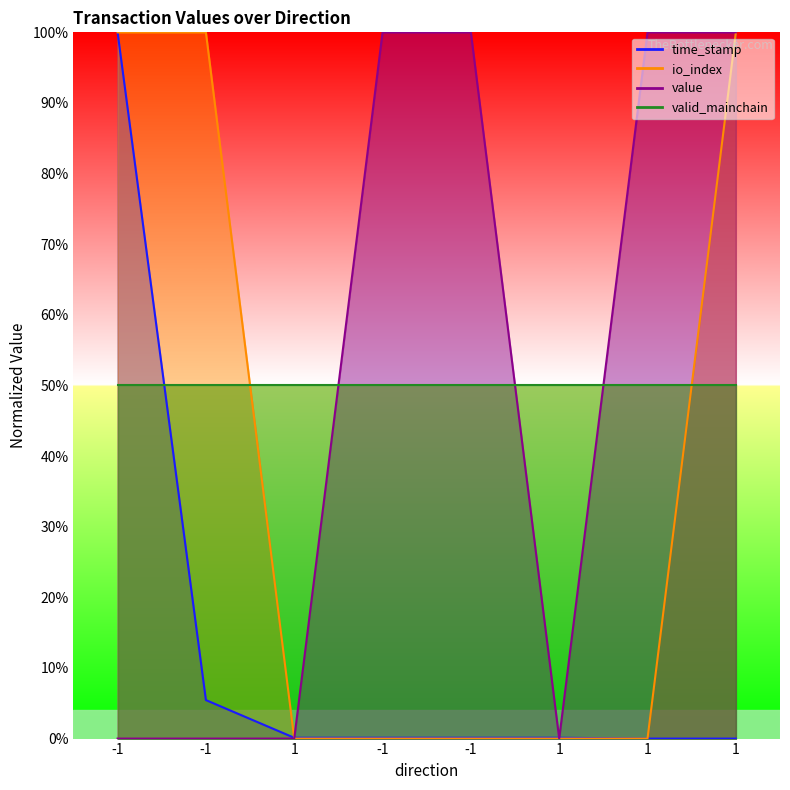

How many times do value and time_stamp cross each other?

3